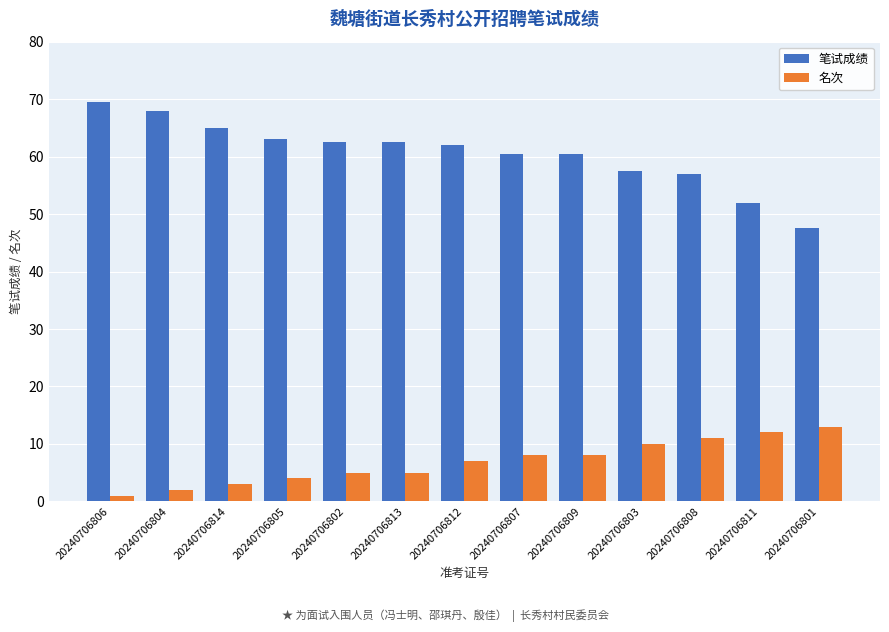

Rank the series at 20240706807 from lowest to highest value.

名次, 笔试成绩